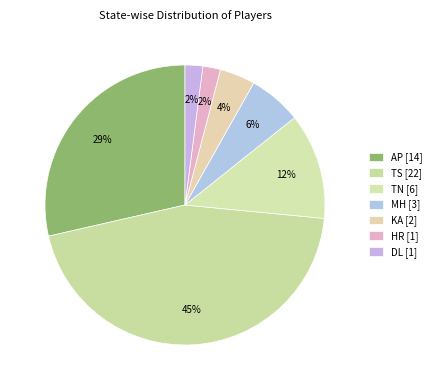

Is there any slice that represents more than half of the pie?

No